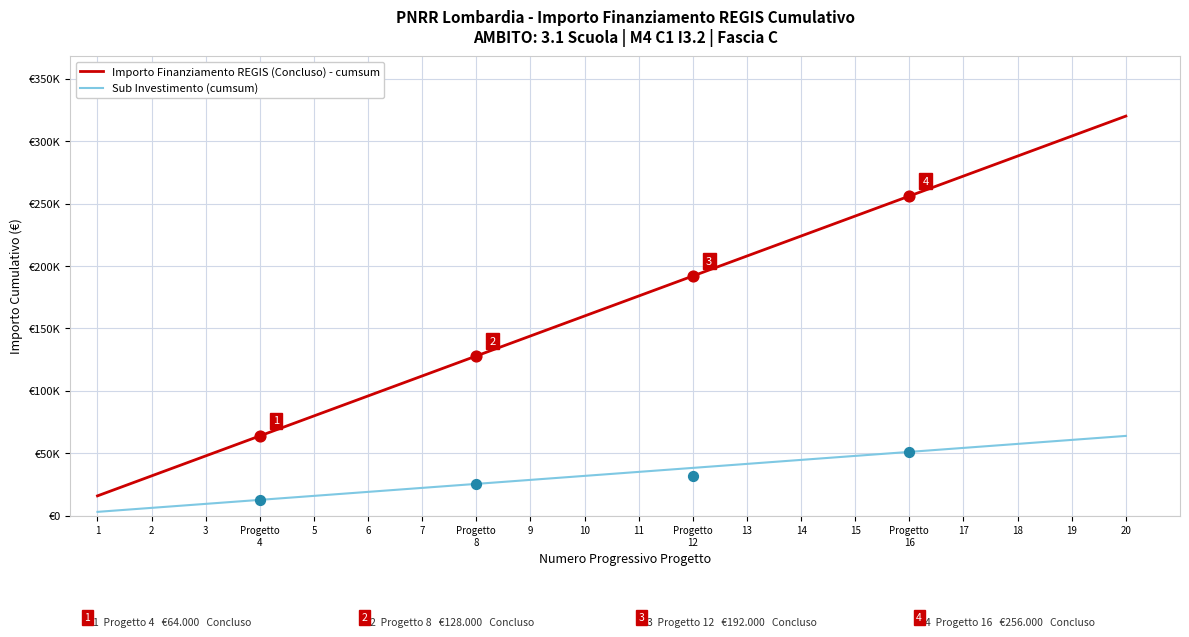

Is the value of Sub Investimento (cumsum) at 11 greater than the value of Importo Finanziamento REGIS (Concluso) - cumsum at Progetto
8?

No